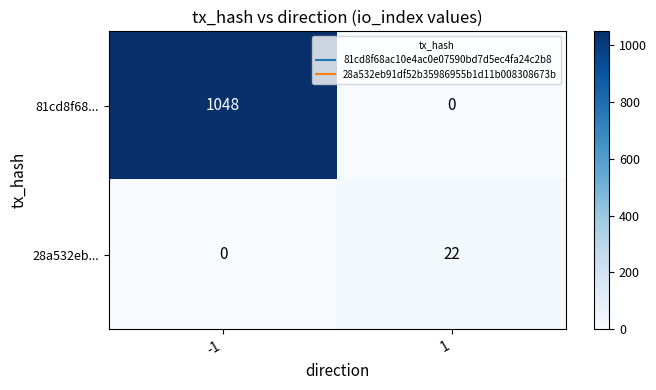

What is the difference between the highest and lowest values at 1?

22